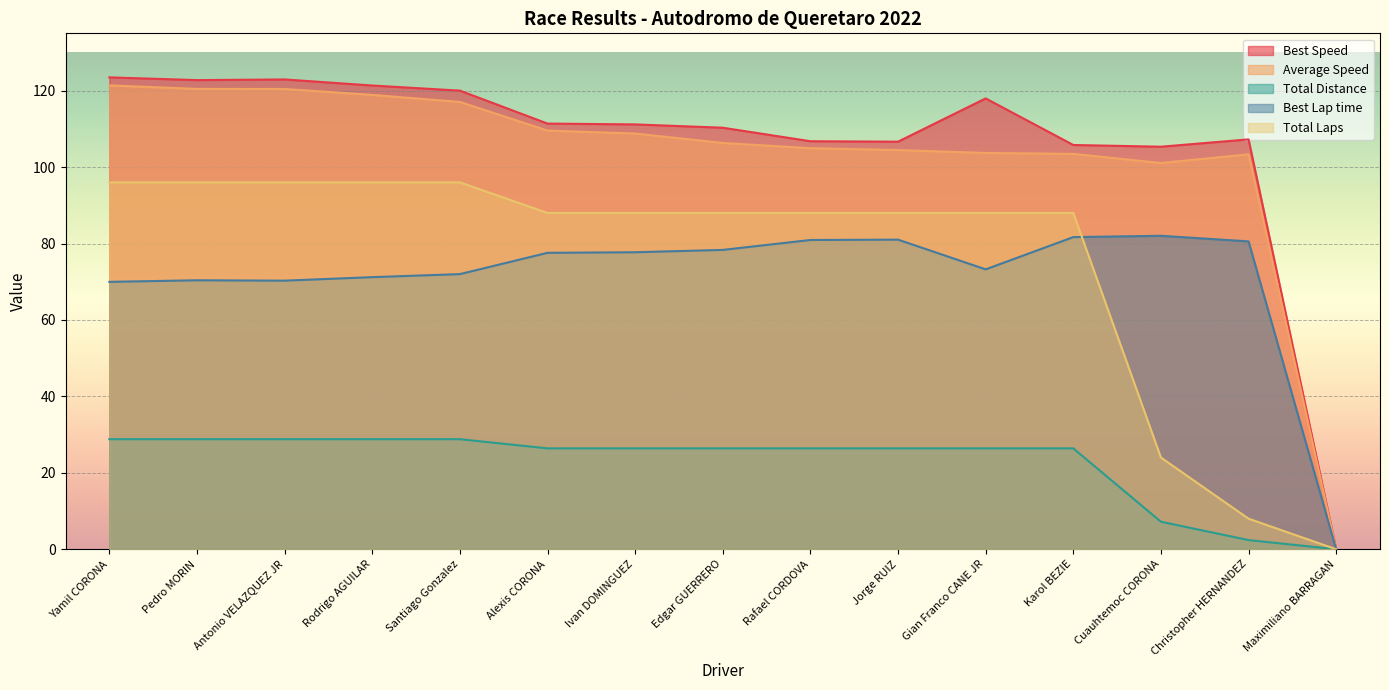

How many lines are shown in the chart?

5